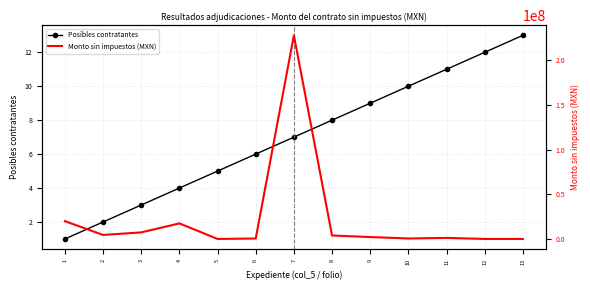

How many intersections are there between Monto sin impuestos (MXN) and Posibles contratantes?

3